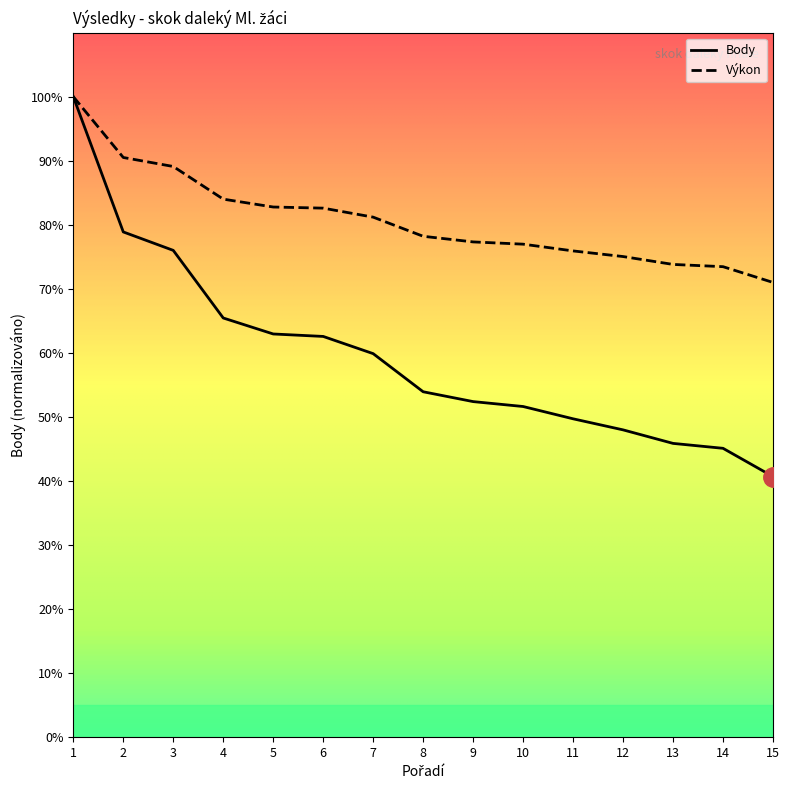

The Body series shows 106.0 at 3. True or false?

False